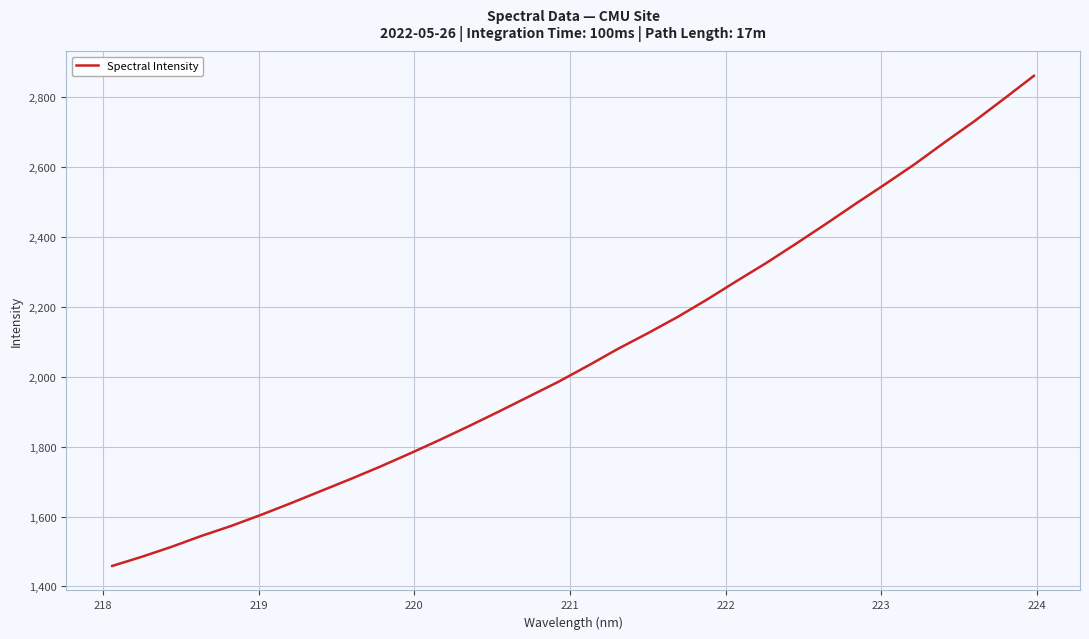

How many lines are shown in the chart?

1